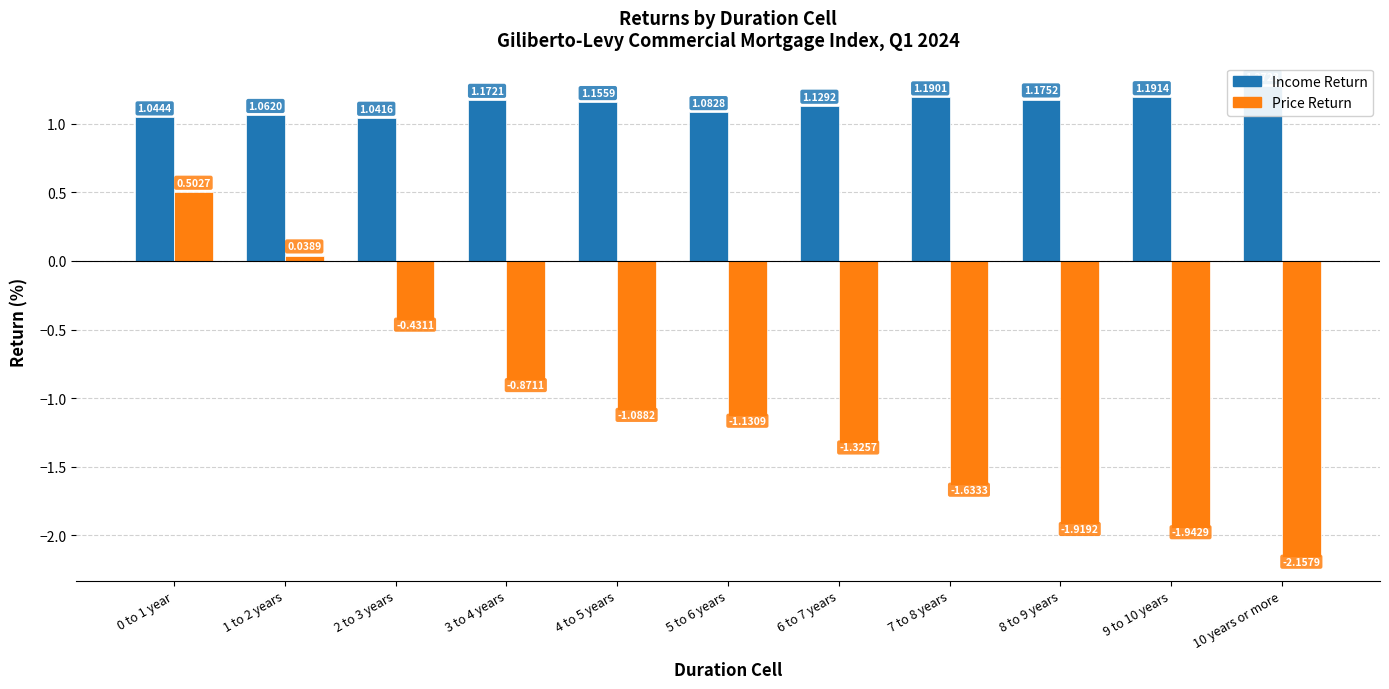

How many groups of bars are there?

11